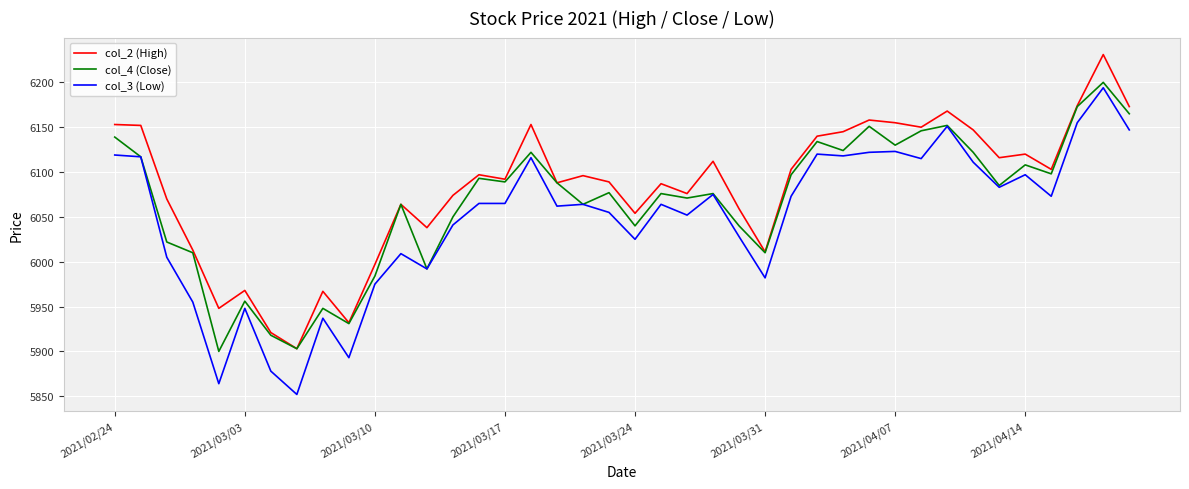

What is the highest value of the col_2 (High) series?

6231